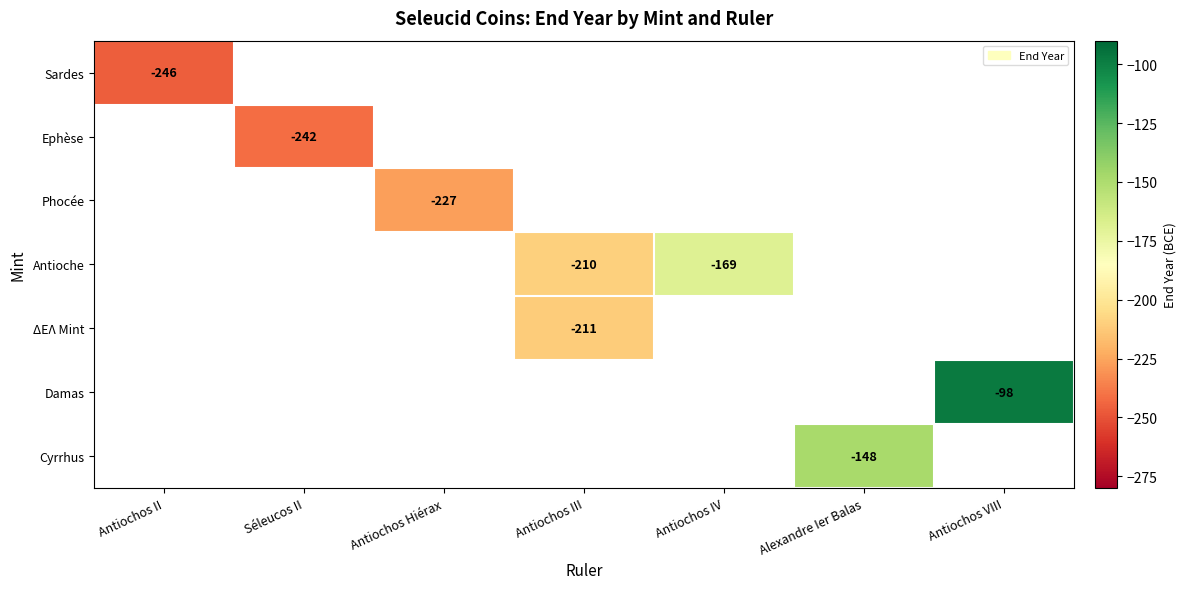

Is it true that Damas equals -98 at Antiochos VIII?

True